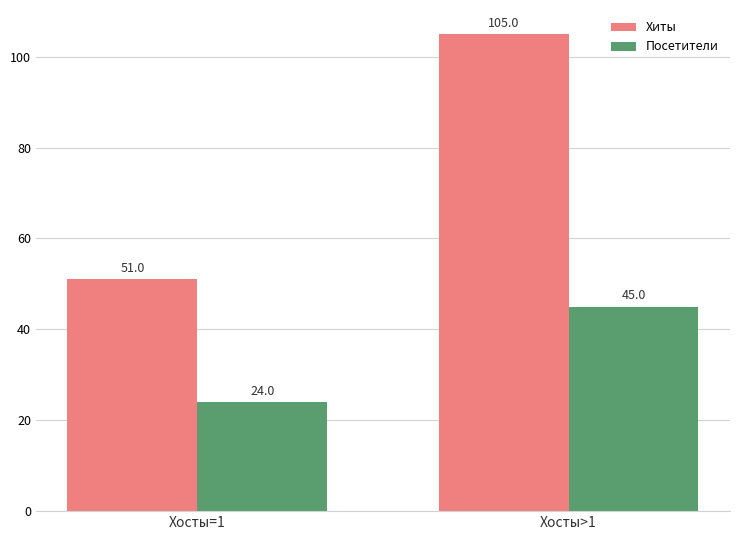

Which series changed the most between Хосты=1 and Хосты>1?

Хиты